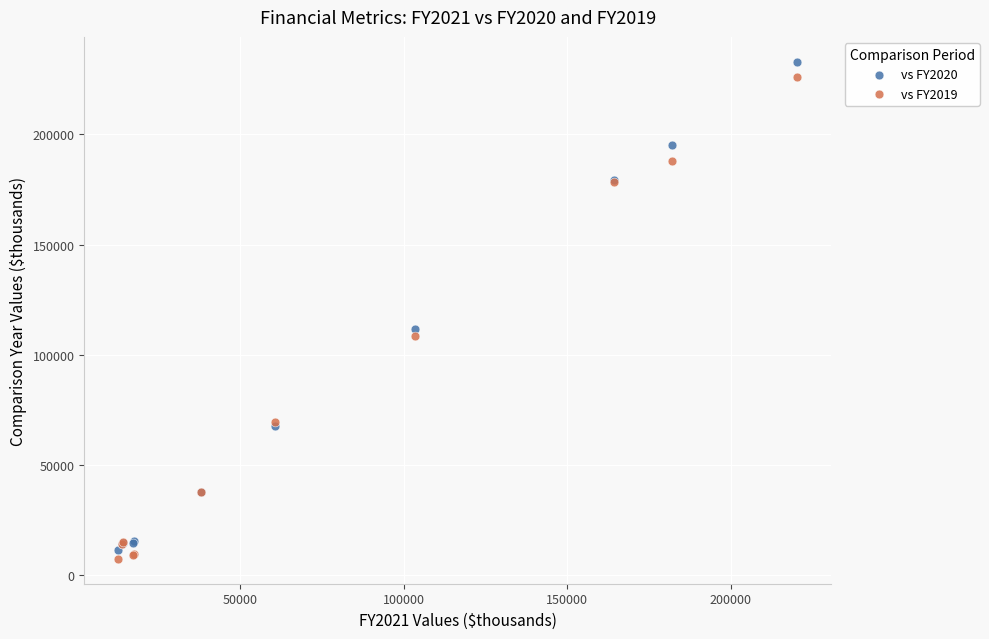

What is the X range (max minus min) for the scatter plot?

207287